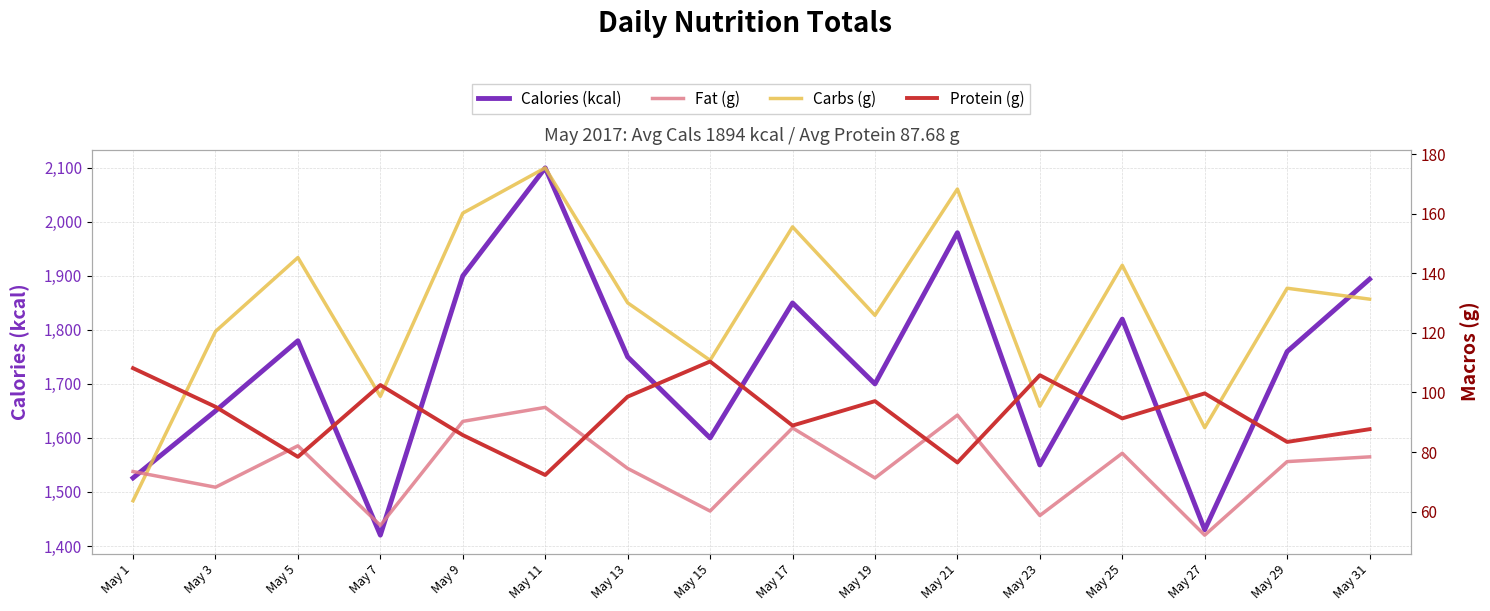

True or false: Calories (kcal) and Fat (g) cross at least once.

False